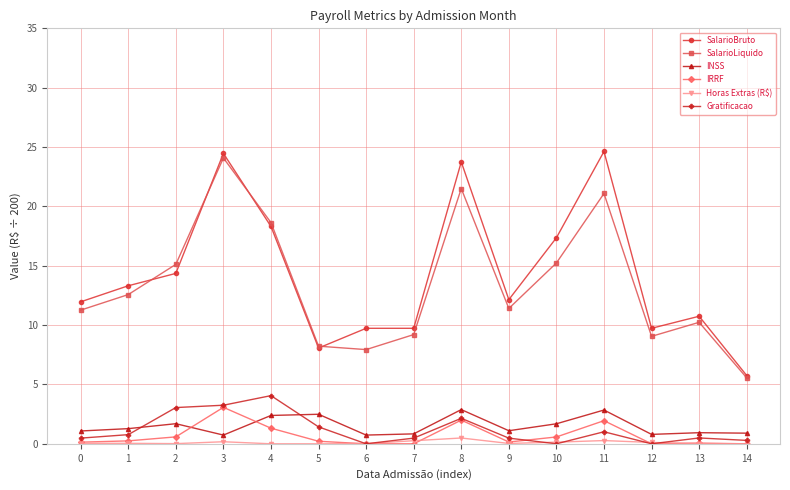

True or false: IRRF has a value of 1.3 at 4.

True